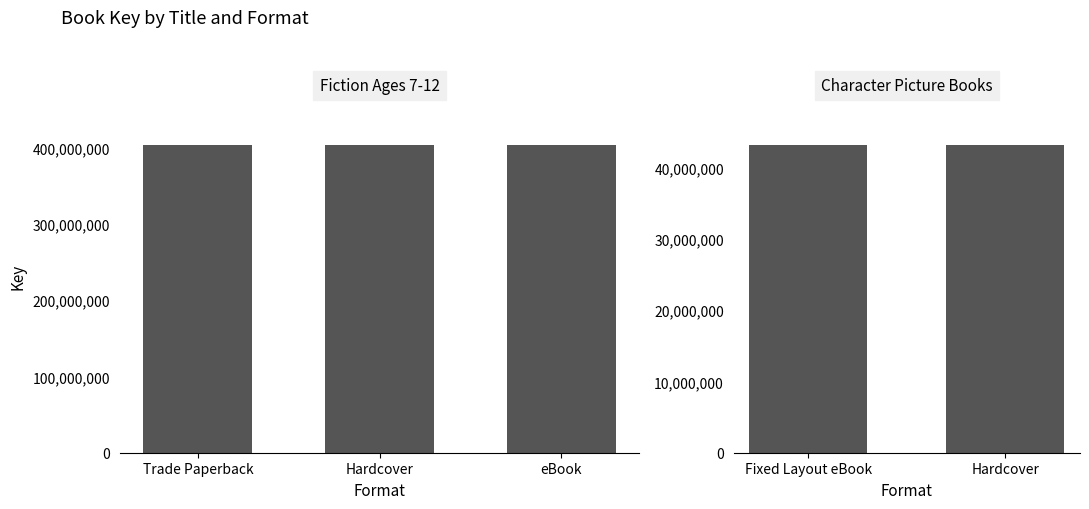

What is the value of the 4th bar from the left?

43208660